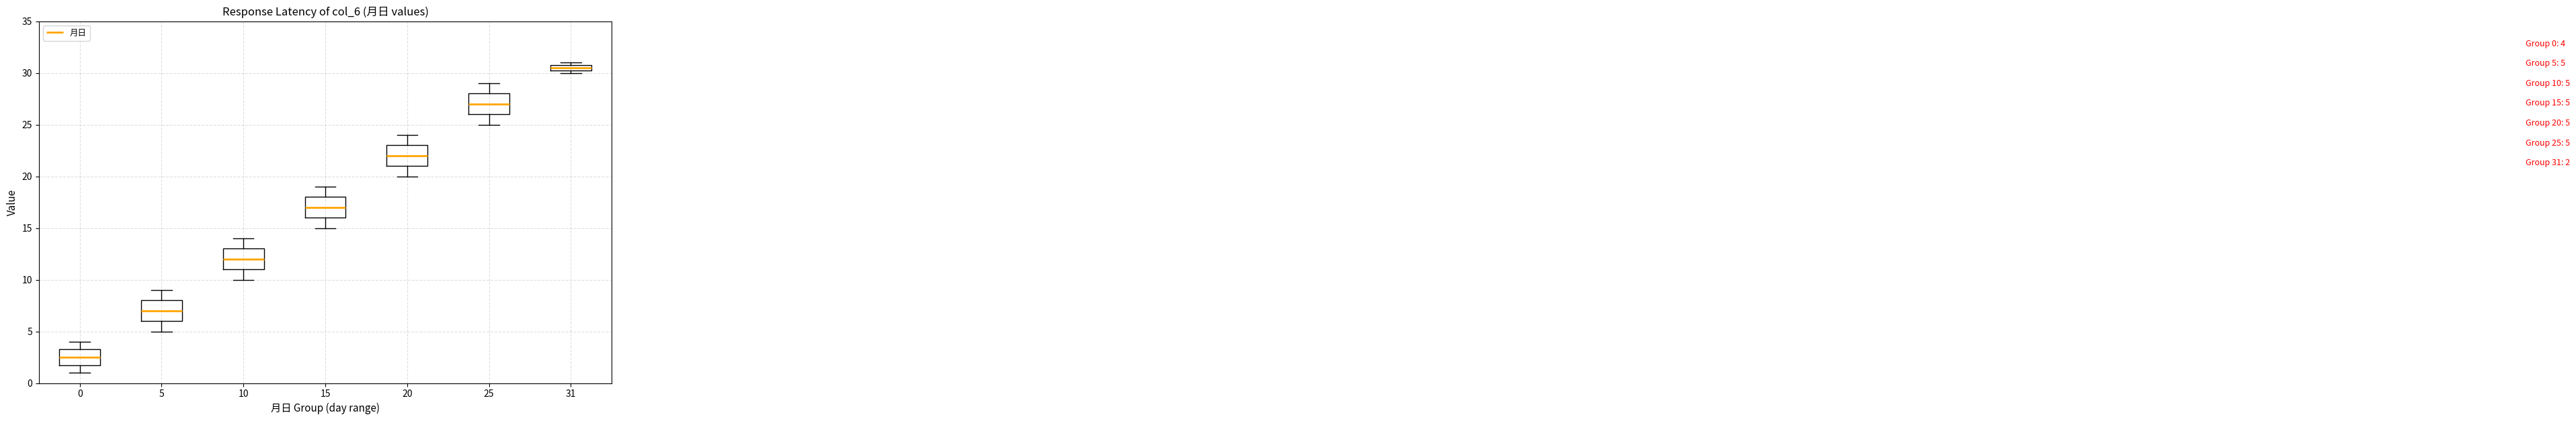

Which box has the highest median line?

31